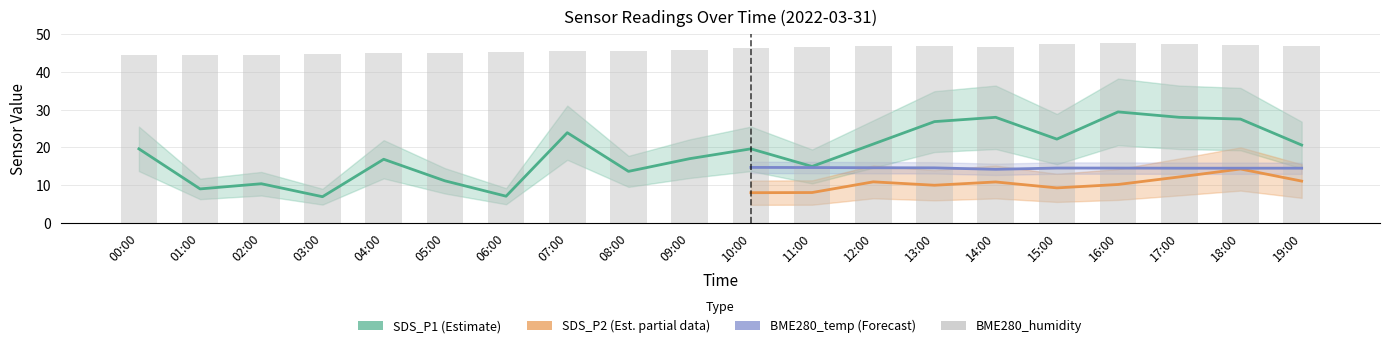

What is the difference between the second highest and second lowest values in the SDS_P1 series?

20.9